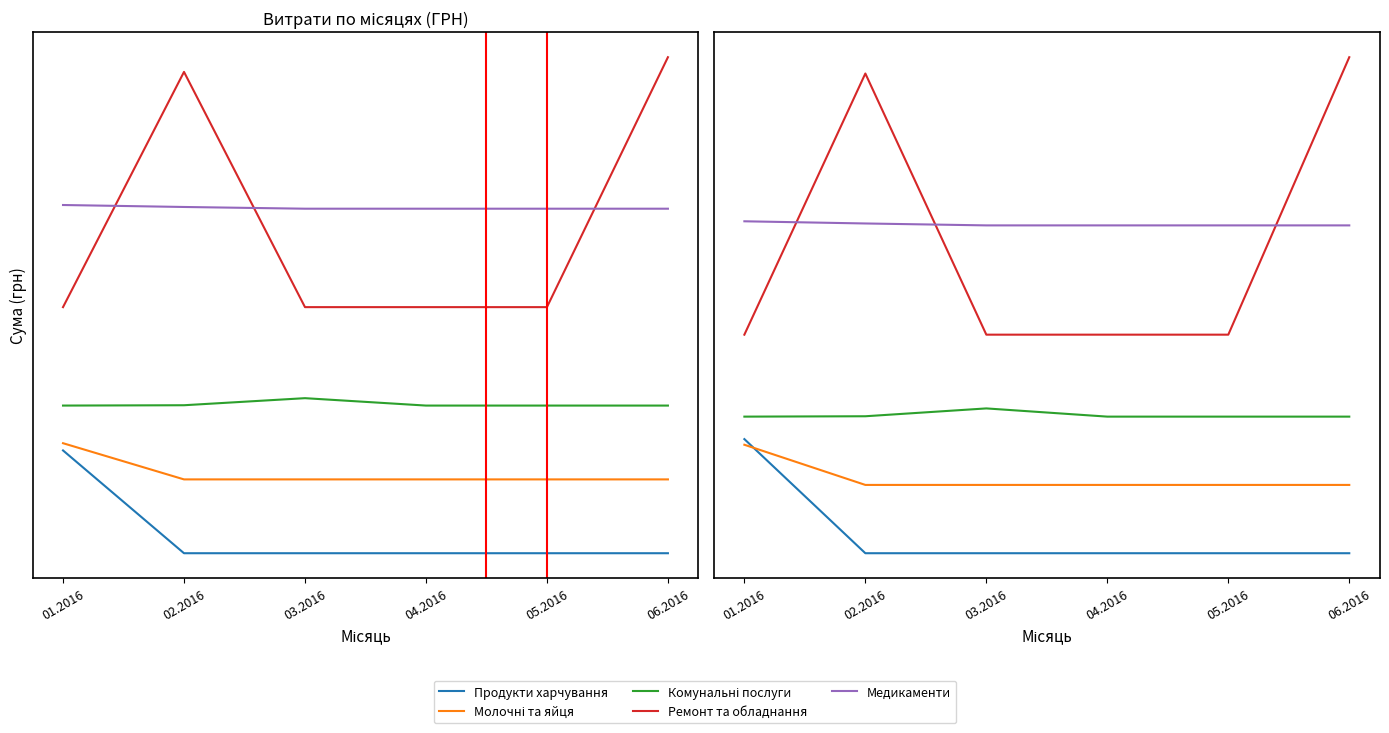

What is the label of the 1st point from the right?

06.2016